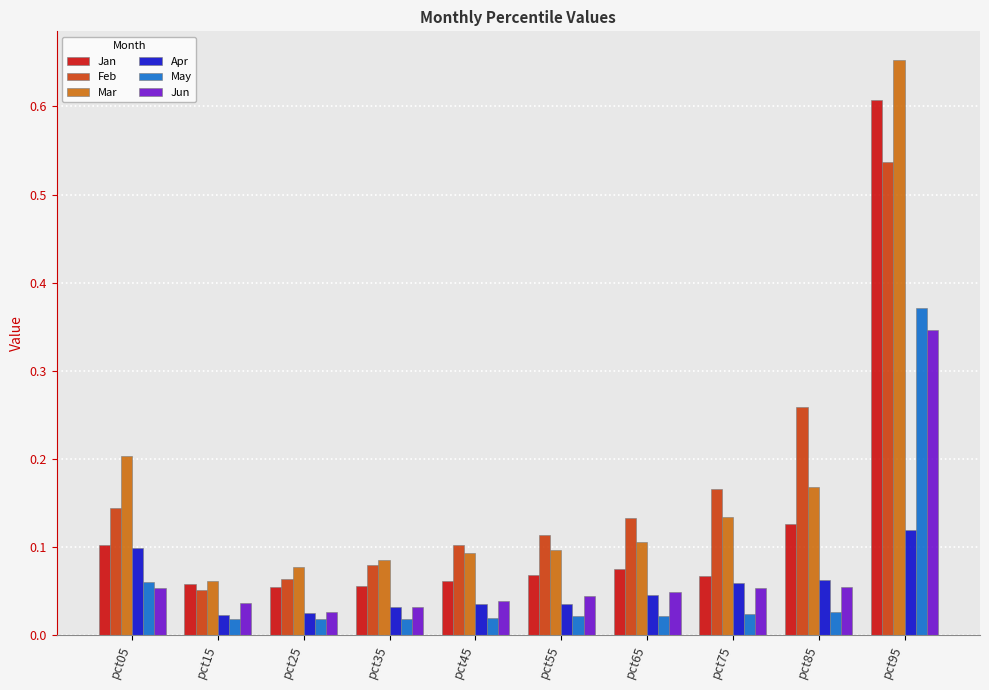

What is the sum of all Jan values?

1.3